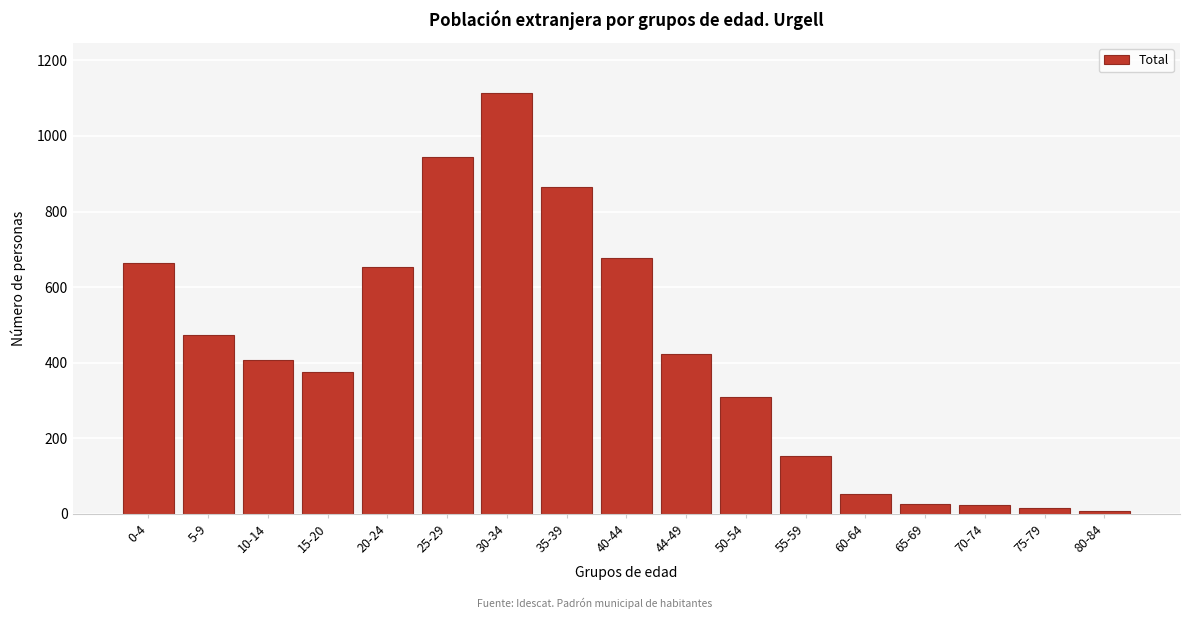

Approximately how many times larger is the value at 35-39 compared to 65-69?

33.2